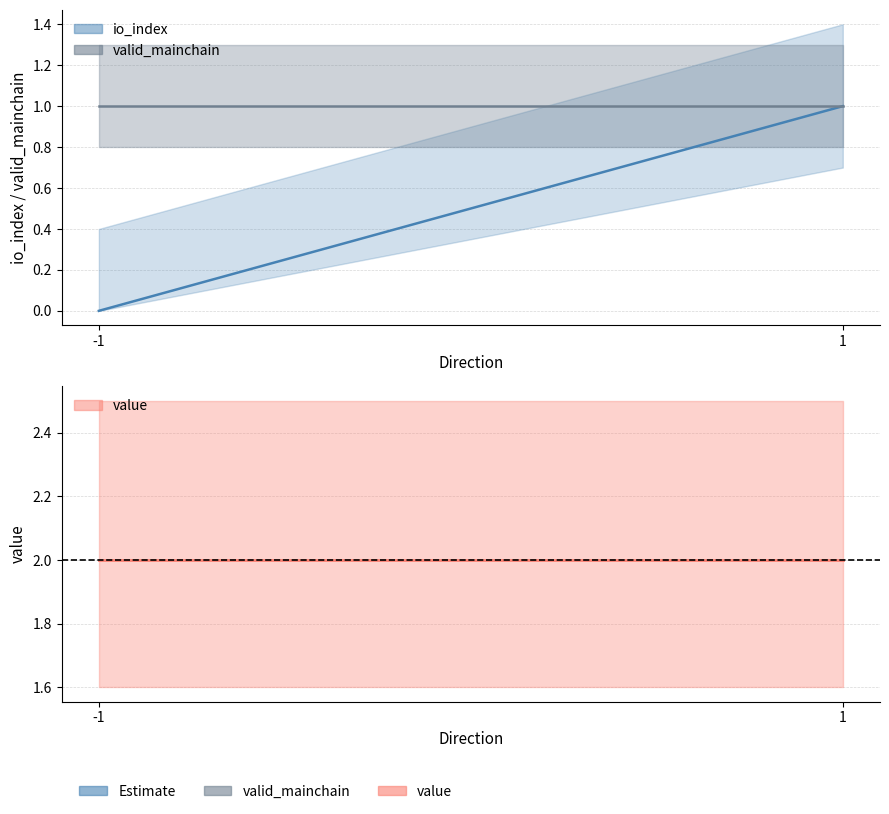

What is the sum of all io_index values?

1.0